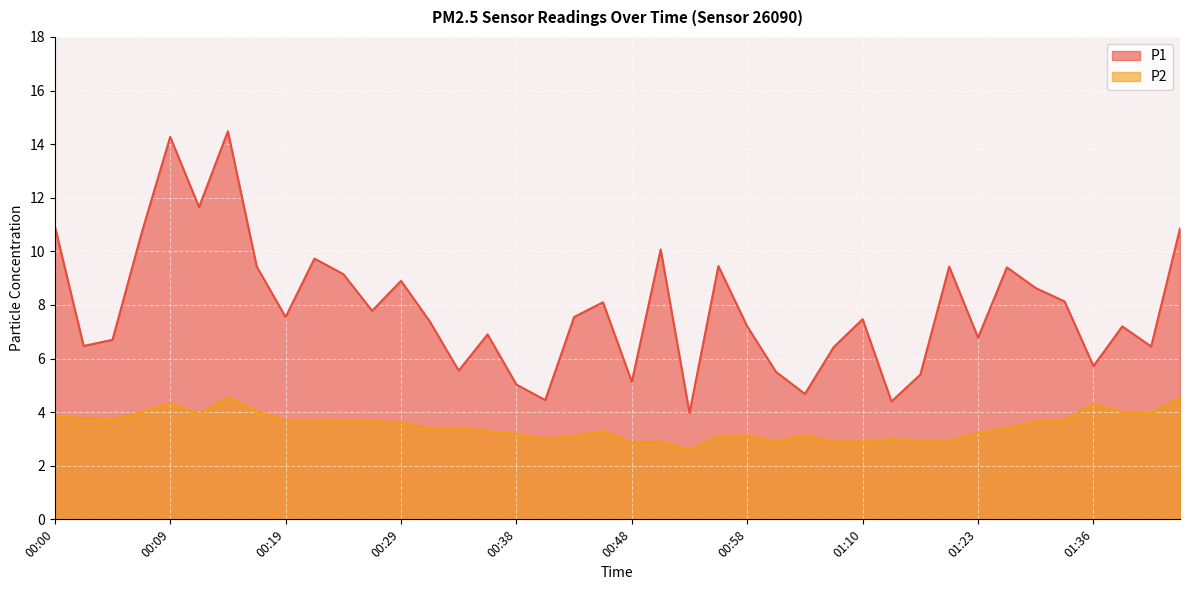

Which label corresponds to the smallest value in the chart?

00:53